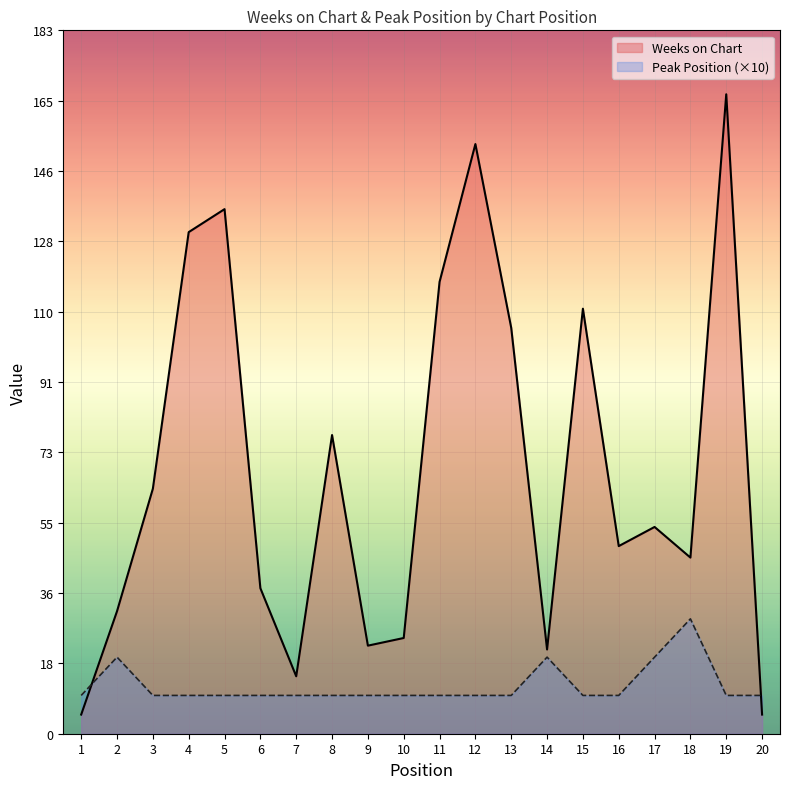

Between which two adjacent categories do Weeks on Chart and Peak Position (×10) first intersect?

1 and 2